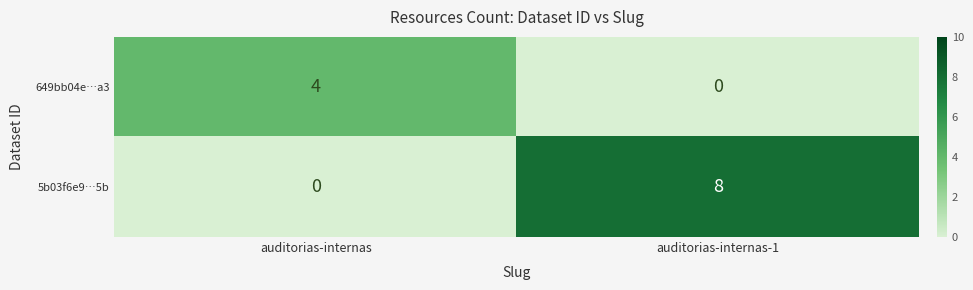

The 5b03f6e9…5b series shows 2 at auditorias-internas-1. True or false?

False